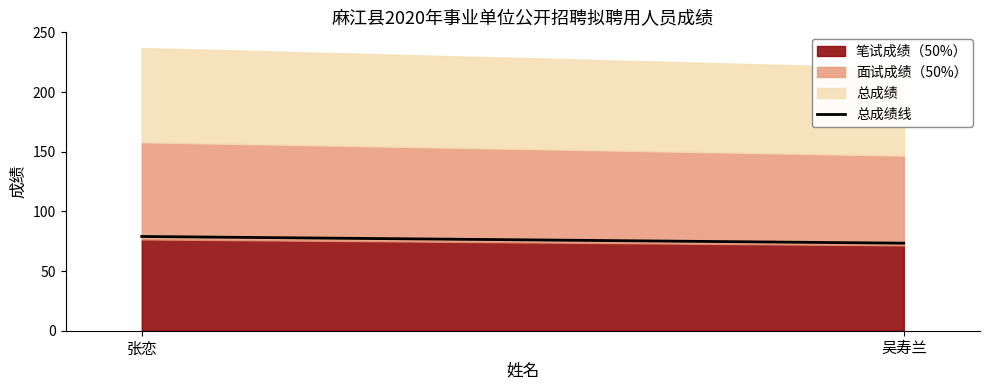

What is the value of the 2nd point from the left?

73.3